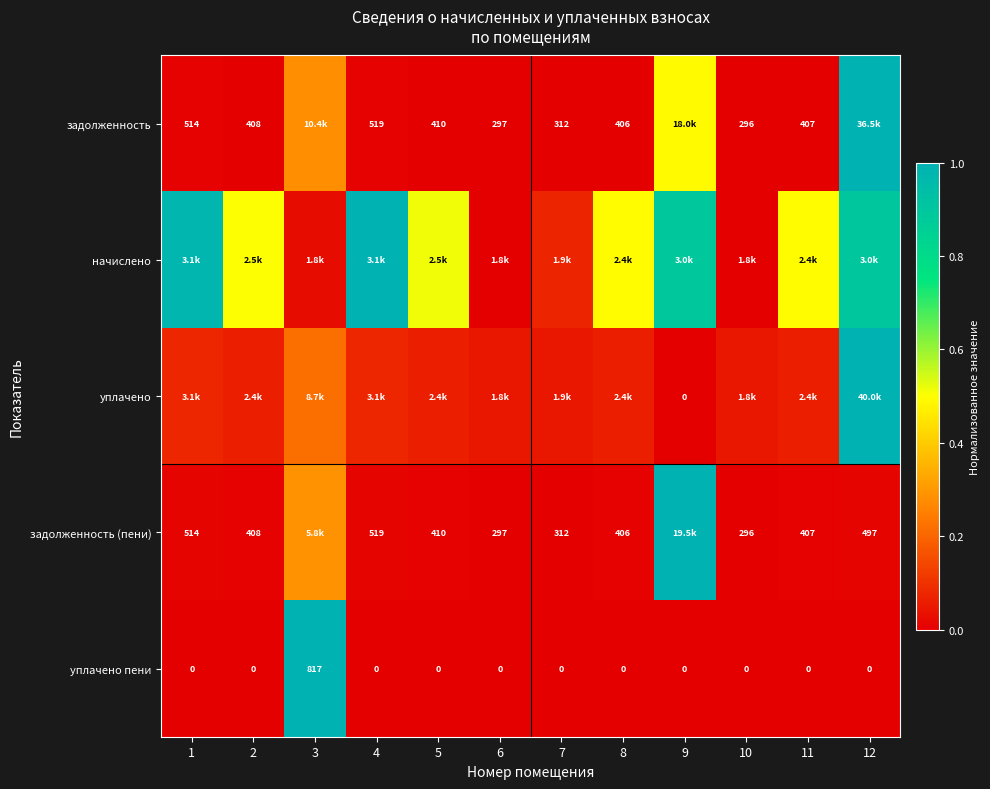

Is the value of задолженность at 2 greater than the value of уплачено пени at 8?

Yes